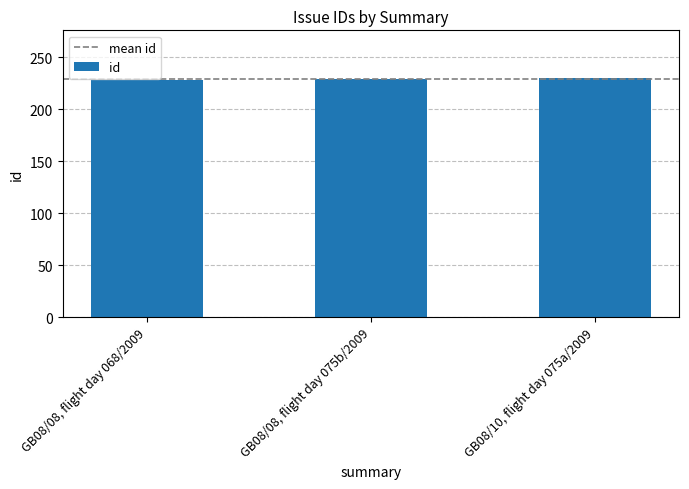

What is the minimum value shown in the chart?

228